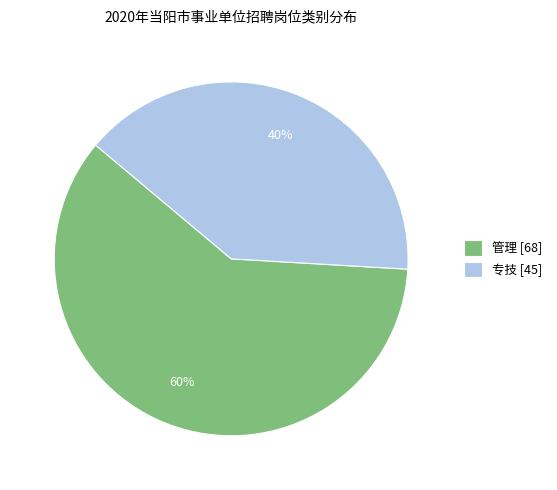

Is it true that 专技 is 40% of the pie?

True